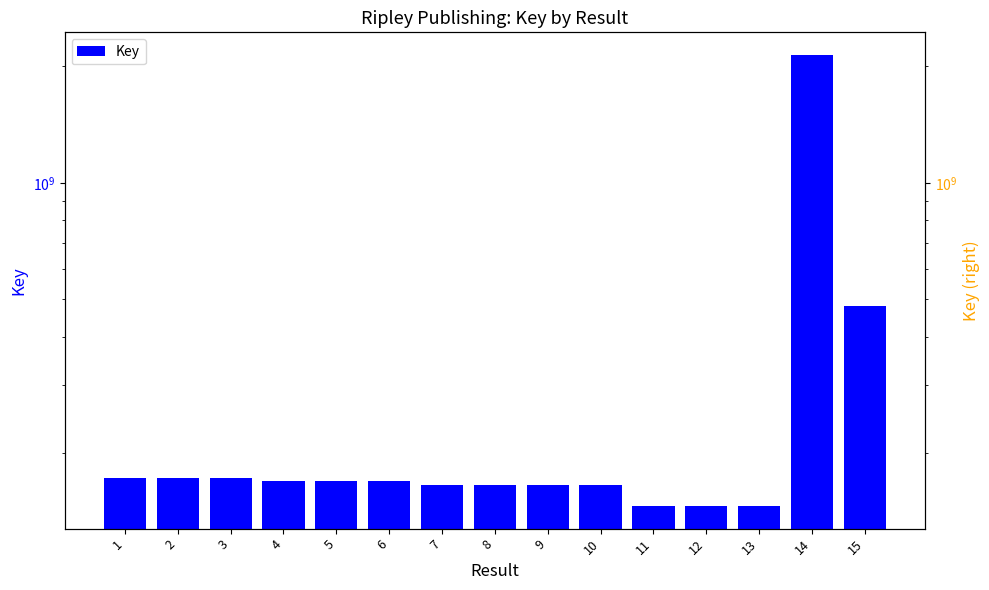

What is the value of the 3rd bar from the left?

173047949